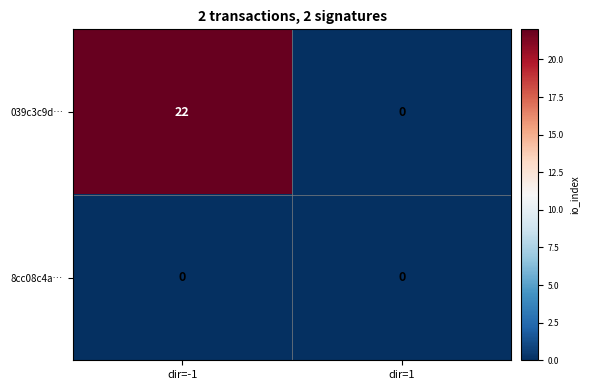

At how many categories does at least one series exceed 7?

1